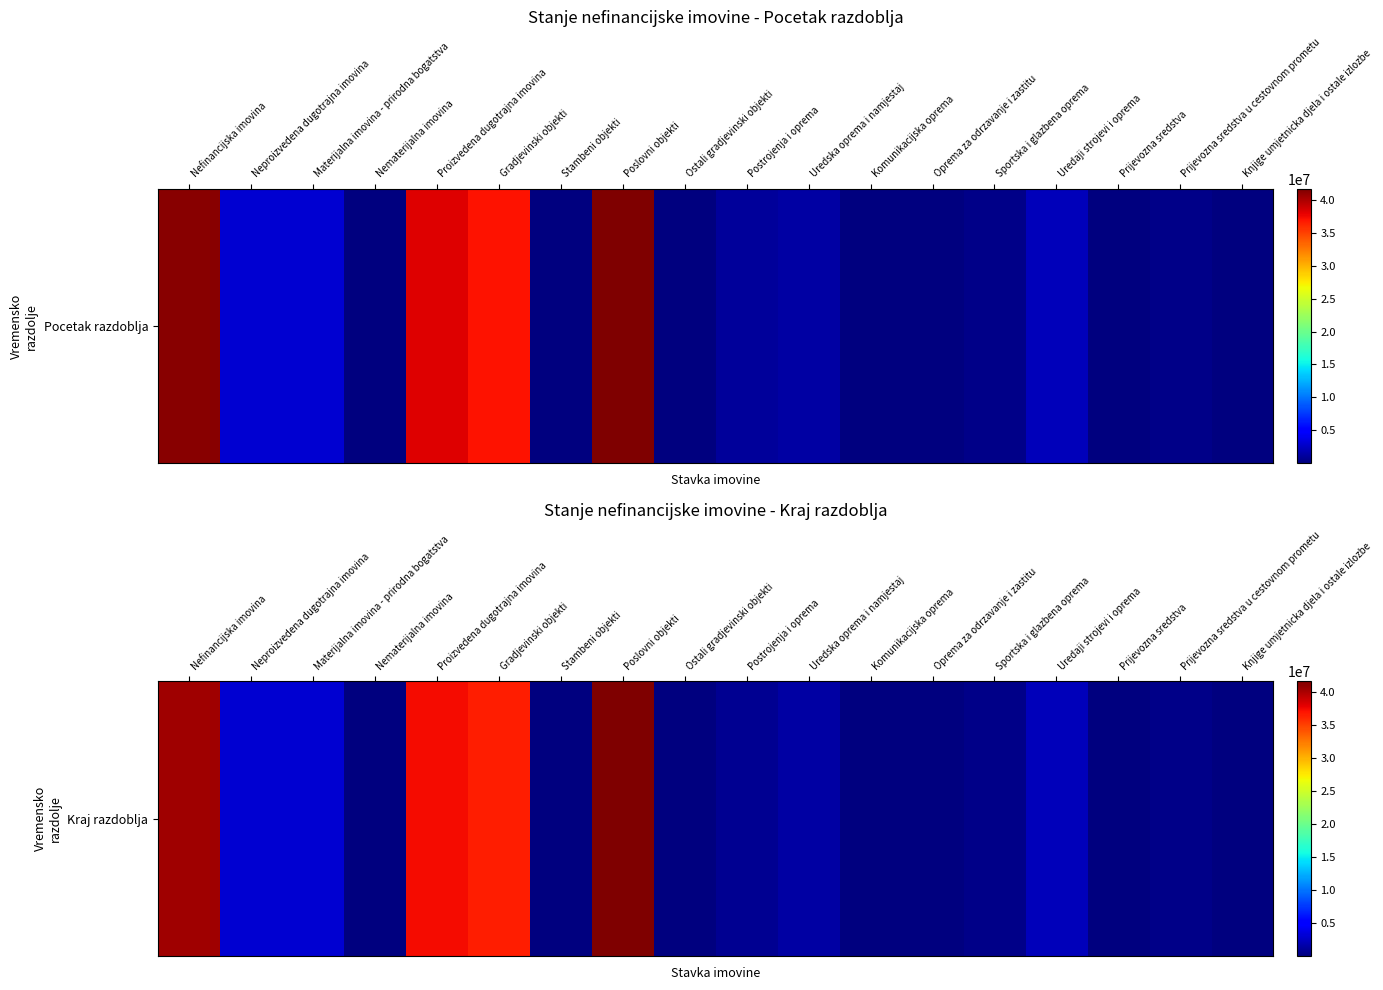

Is it true that the value at Prijevozna sredstva is 17150793?

False